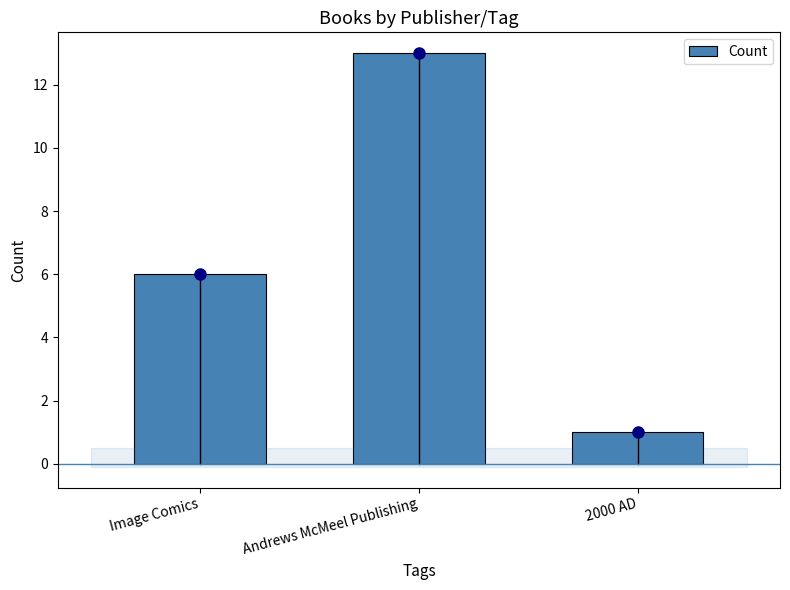

Count the values in the range 1 to 13.

3